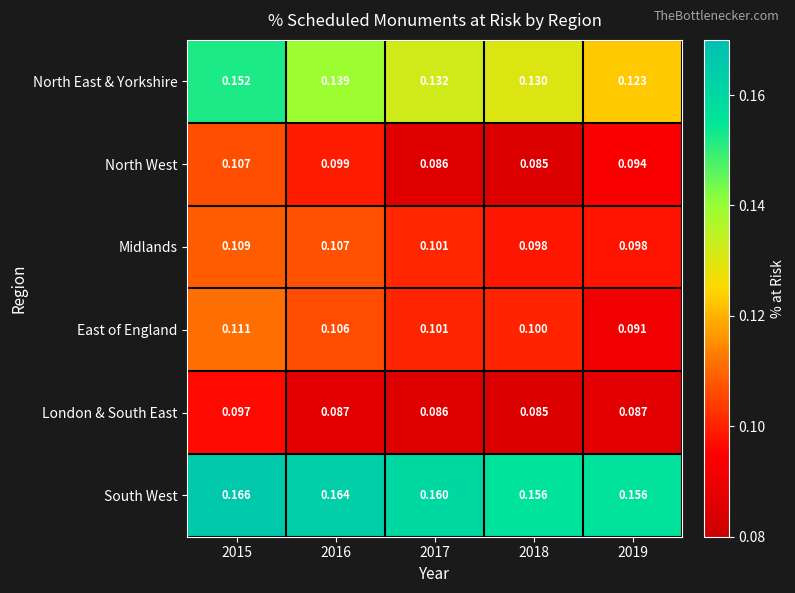

Rank the series at 2015 from lowest to highest value.

London & South East, North West, Midlands, East of England, North East & Yorkshire, South West